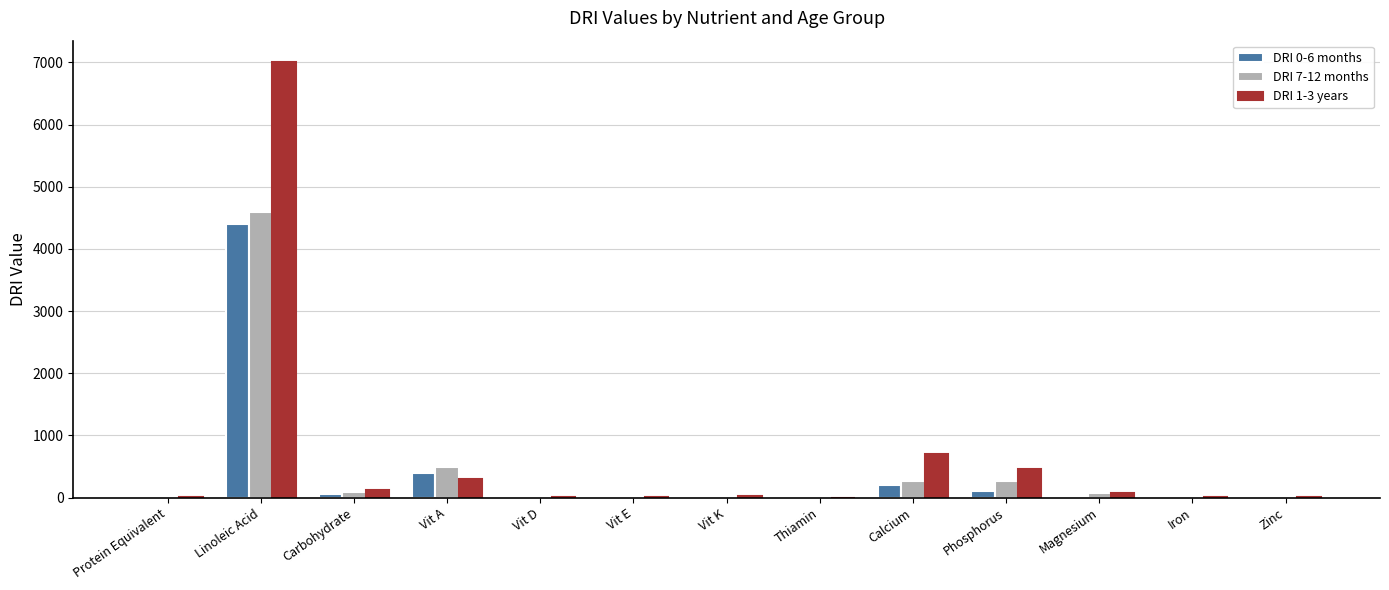

The value of DRI 0-6 months at Linoleic Acid is 2676.6. True or false?

False